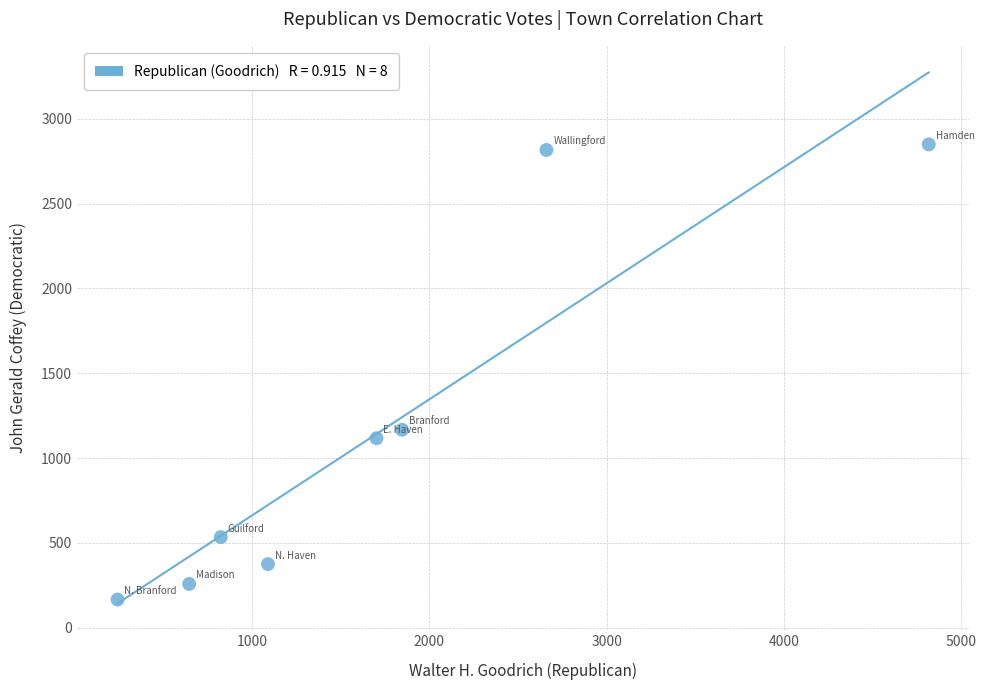

What is the range of X values (max minus min)?

4573